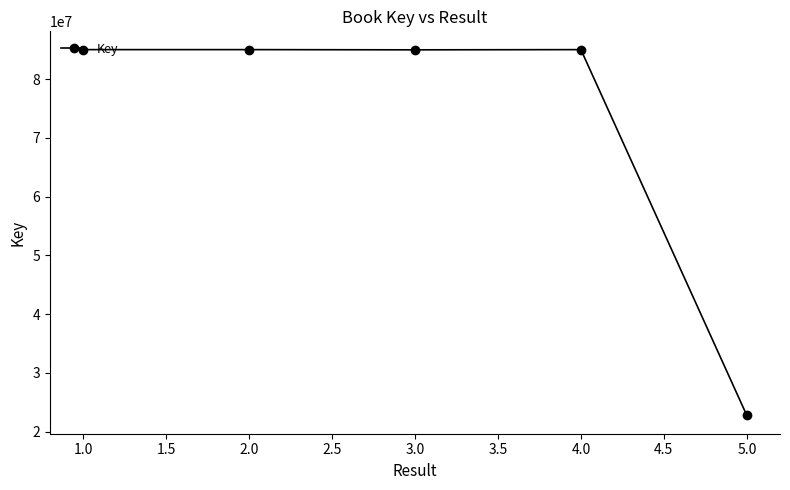

Is it true that the value at 2.0 is 19597715?

False